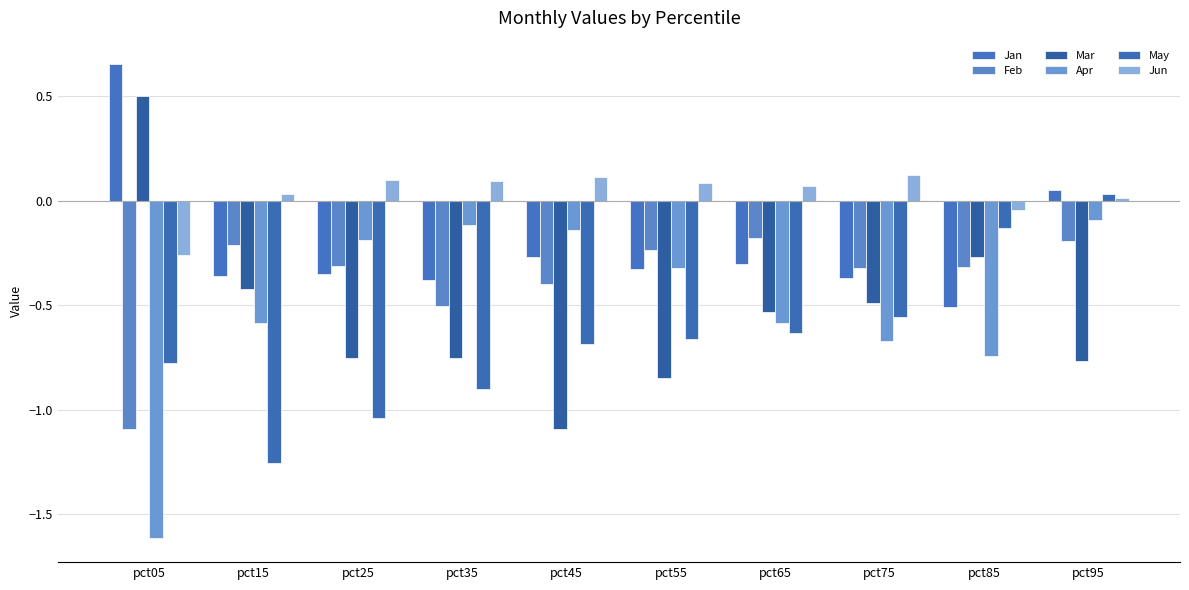

Where is Feb nearest to the value 0?

pct65